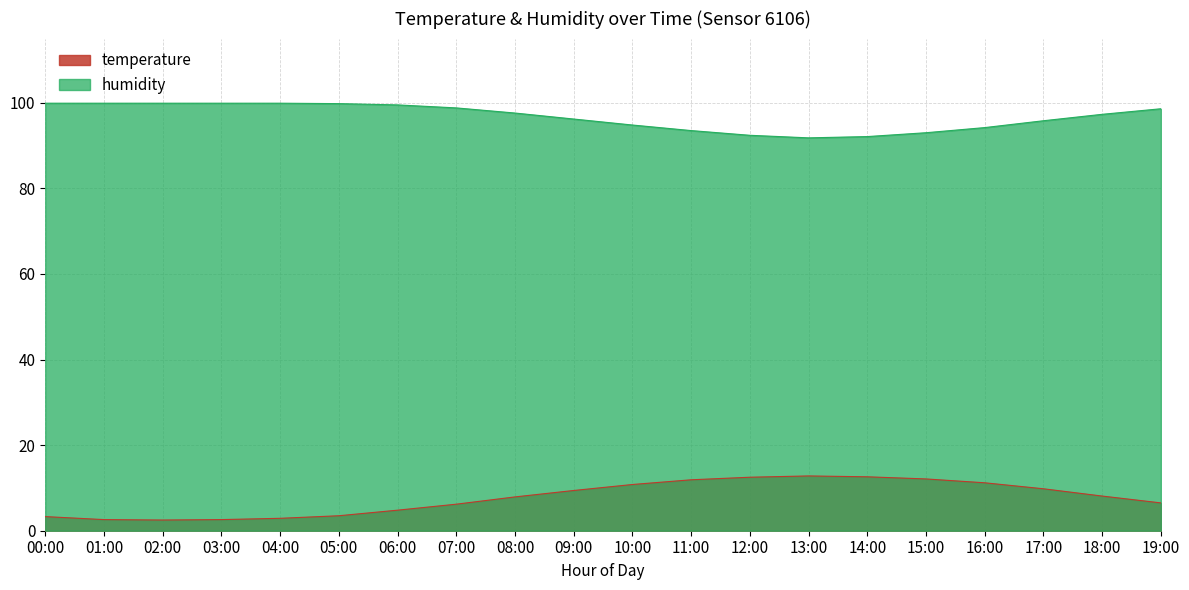

True or false: humidity and temperature intersect in this chart.

False